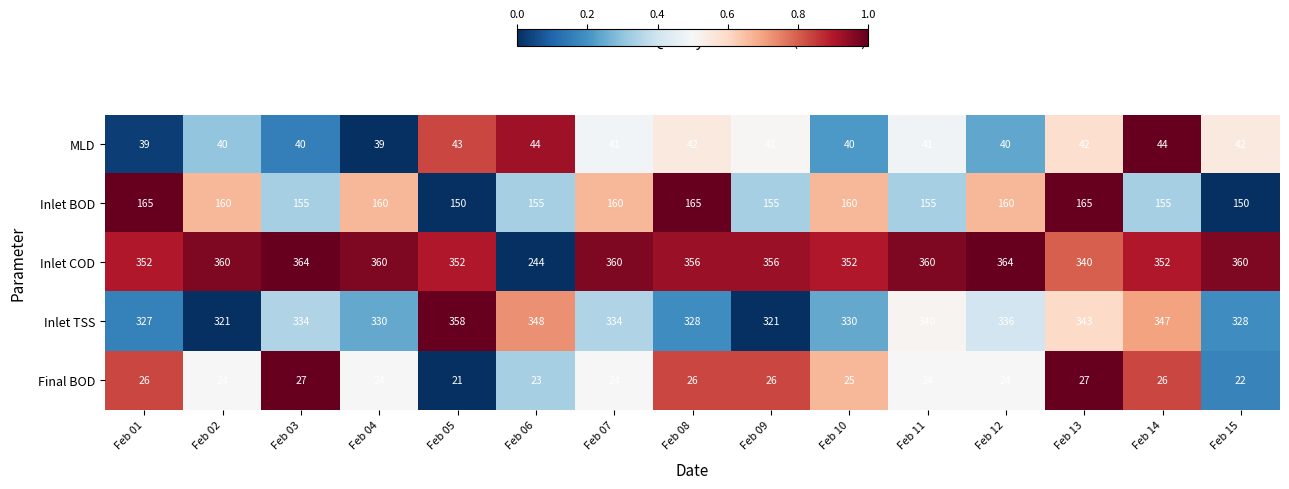

The value of Inlet COD at Feb 14 is 352. True or false?

True